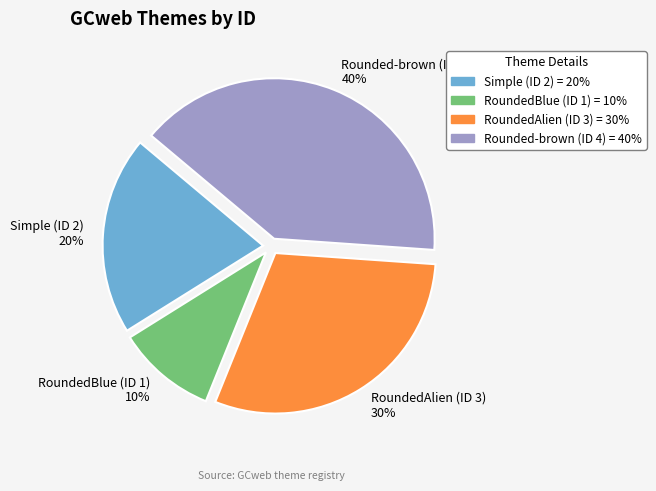

What is the largest slice in the pie chart?

Rounded-brown (ID 4)